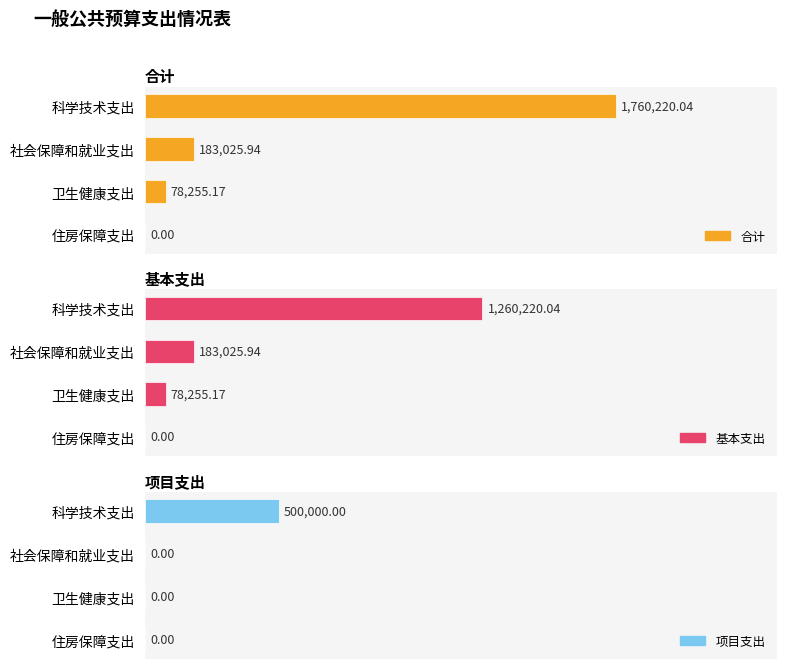

How many groups of bars are there?

4